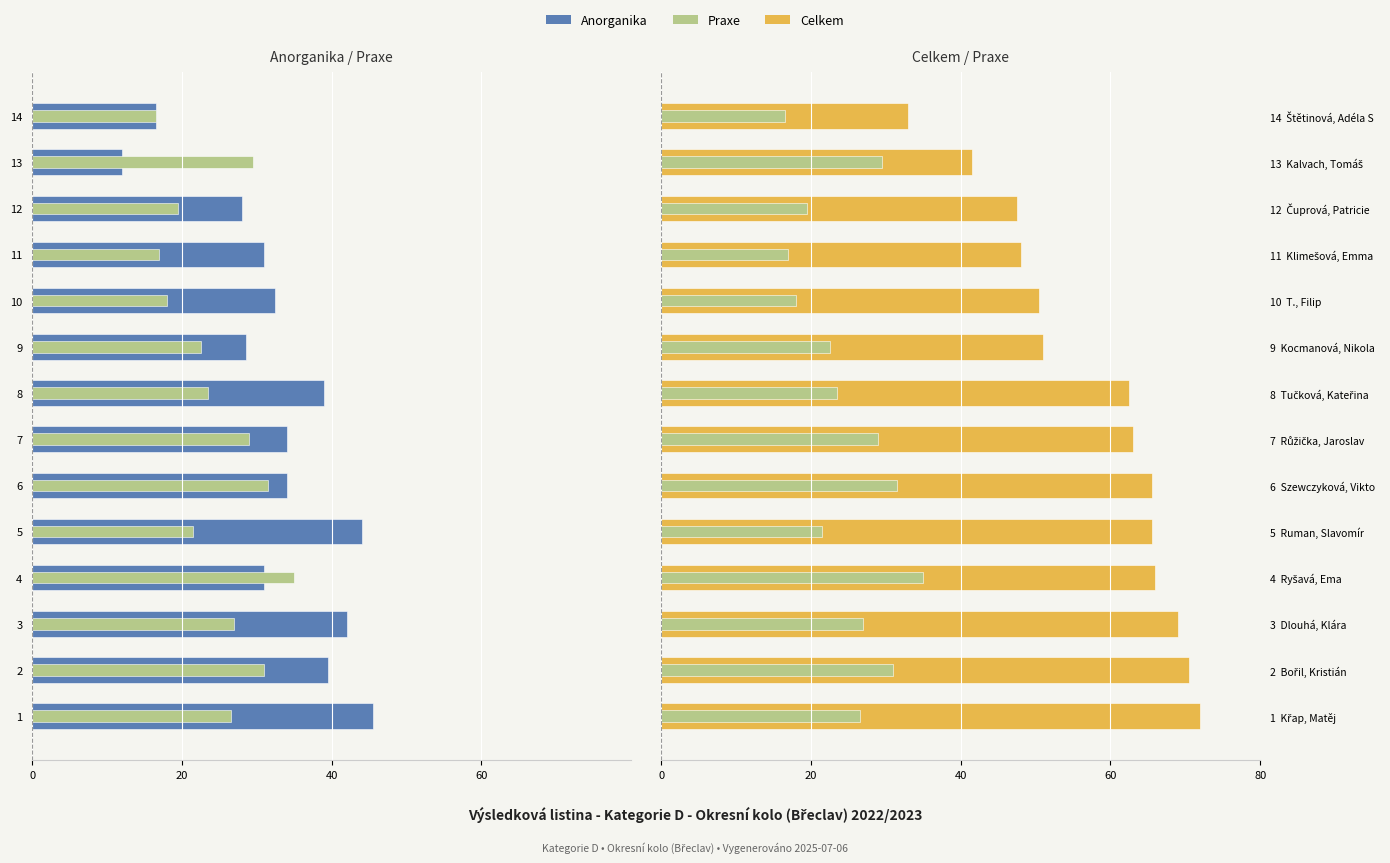

How many bars are there in each group?

3